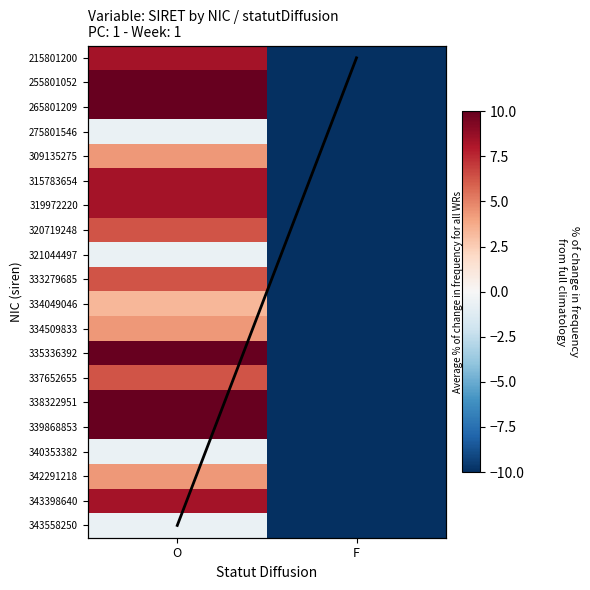

Where does the 215801200 series first go above 8?

O